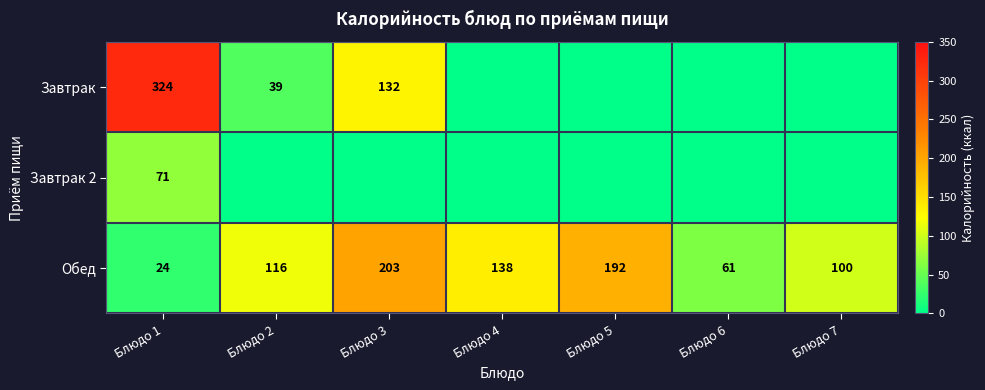

Which has a higher value, Блюдо 1 or Блюдо 6?

Блюдо 1